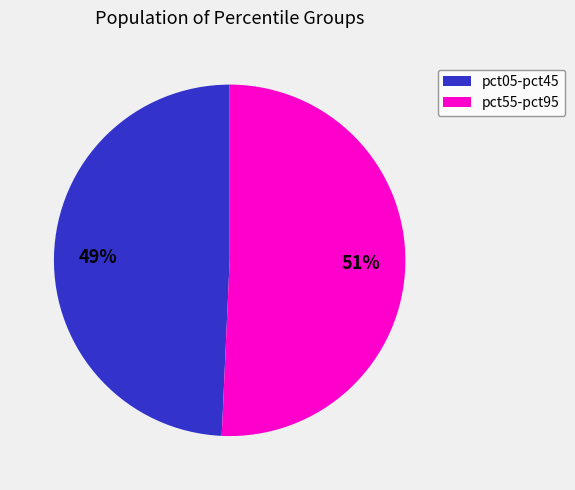

The pct55-pct95 slice represents 51% of the pie. True or false?

True